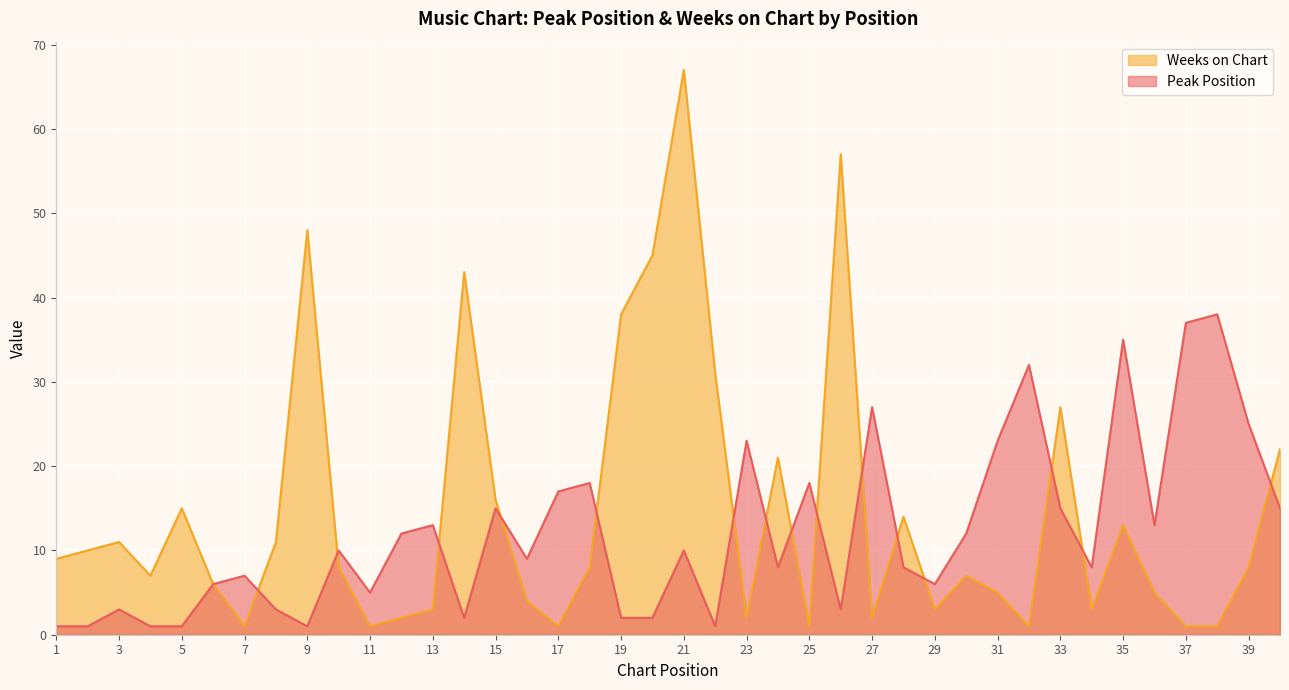

Where is Peak Position nearest to the value 19?

18